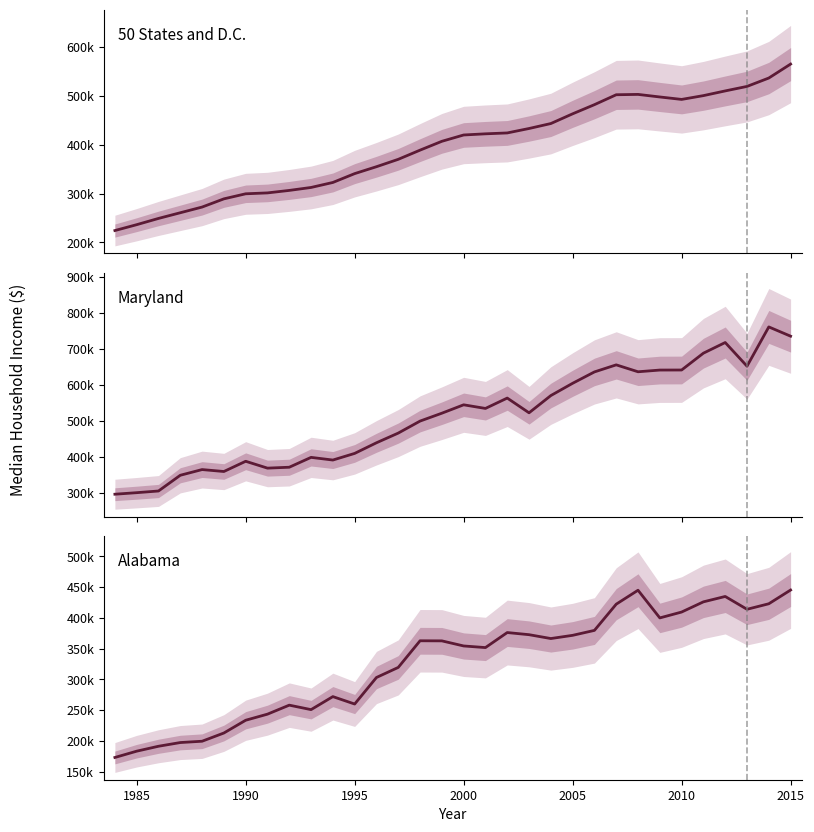

How many values in the Maryland series exceed 52314?

15